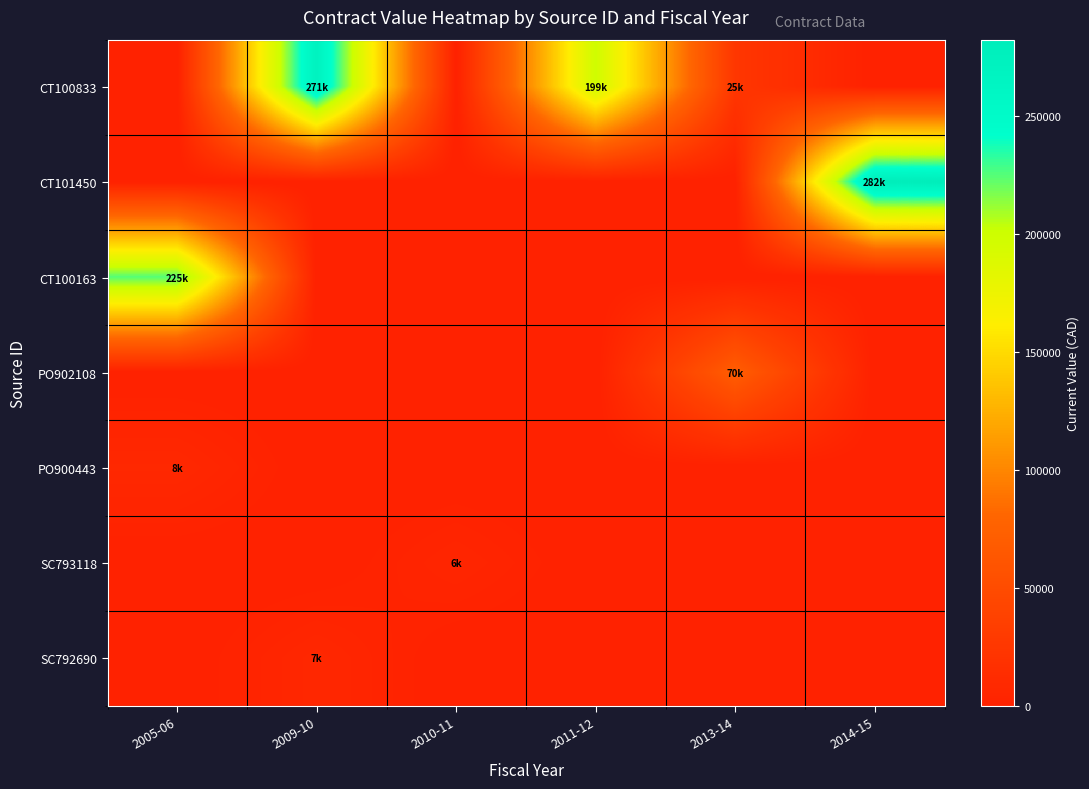

Rank the series by their maximum value, from highest to lowest.

CT101450, CT100833, CT100163, PO902108, PO900443, SC792690, SC793118